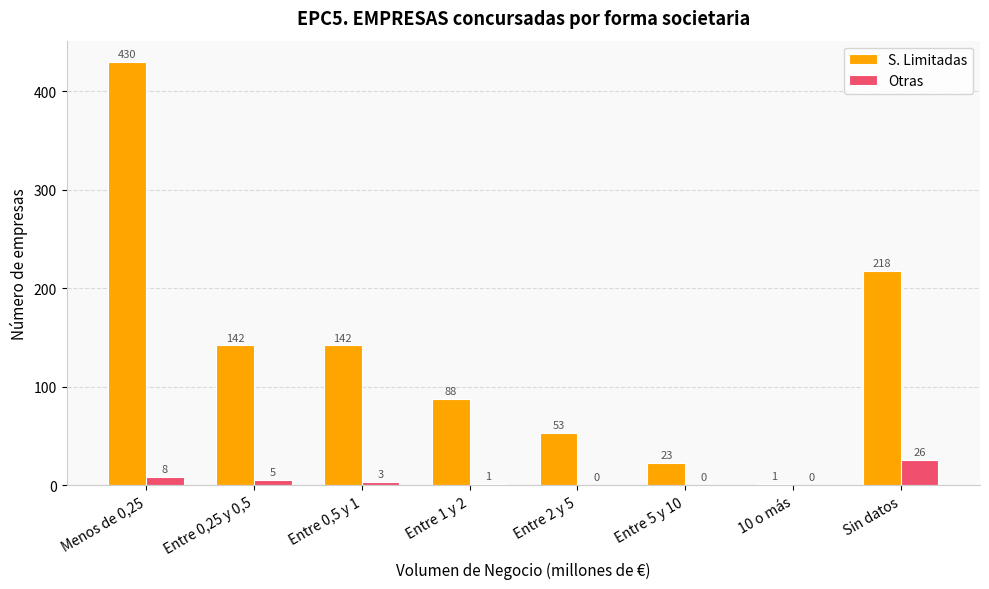

Read the Otras value at Menos de 0,25, to the nearest 10.

10